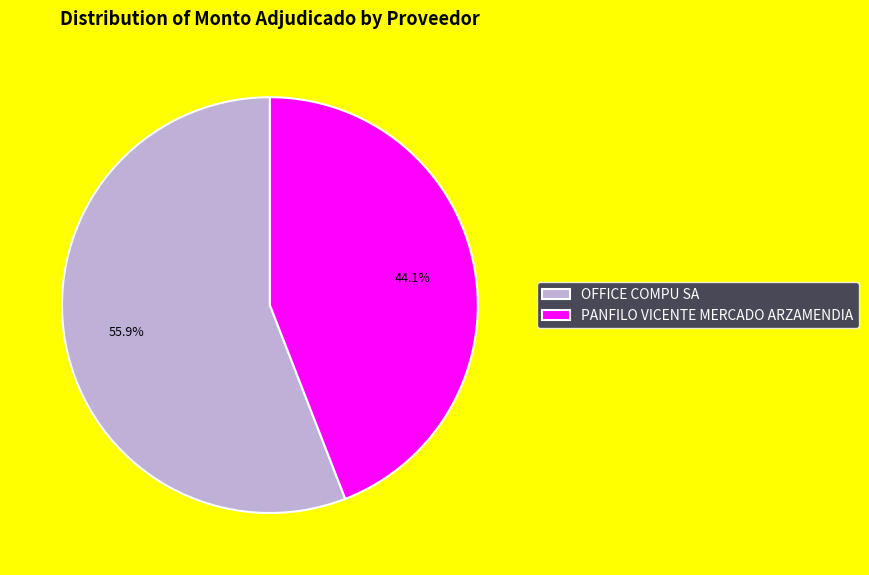

Which has a higher value, OFFICE COMPU SA or PANFILO VICENTE MERCADO ARZAMENDIA?

OFFICE COMPU SA